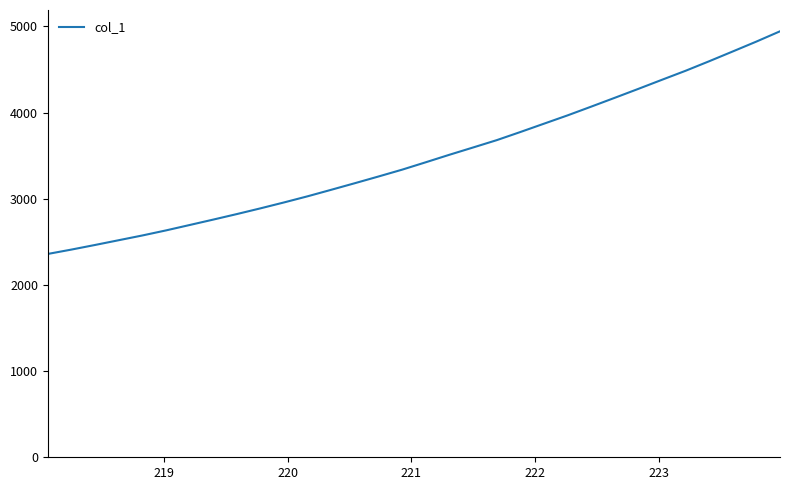

What is the greatest value displayed?

4943.7